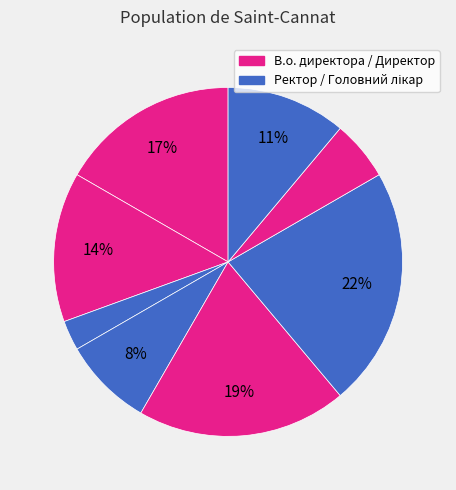

How many segments does this pie chart have?

8